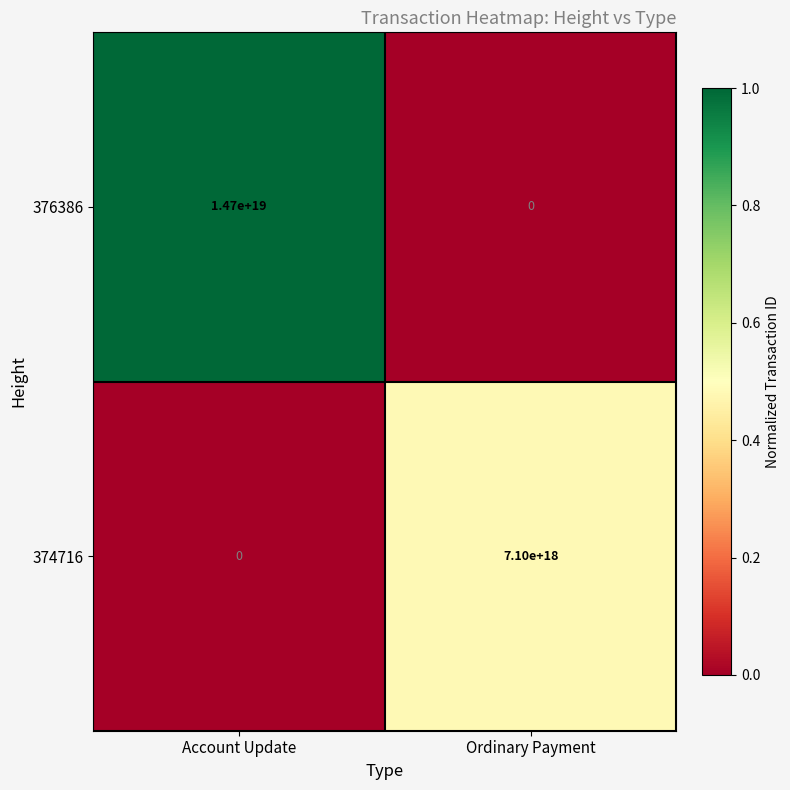

Which series has the largest total across all categories?

376386